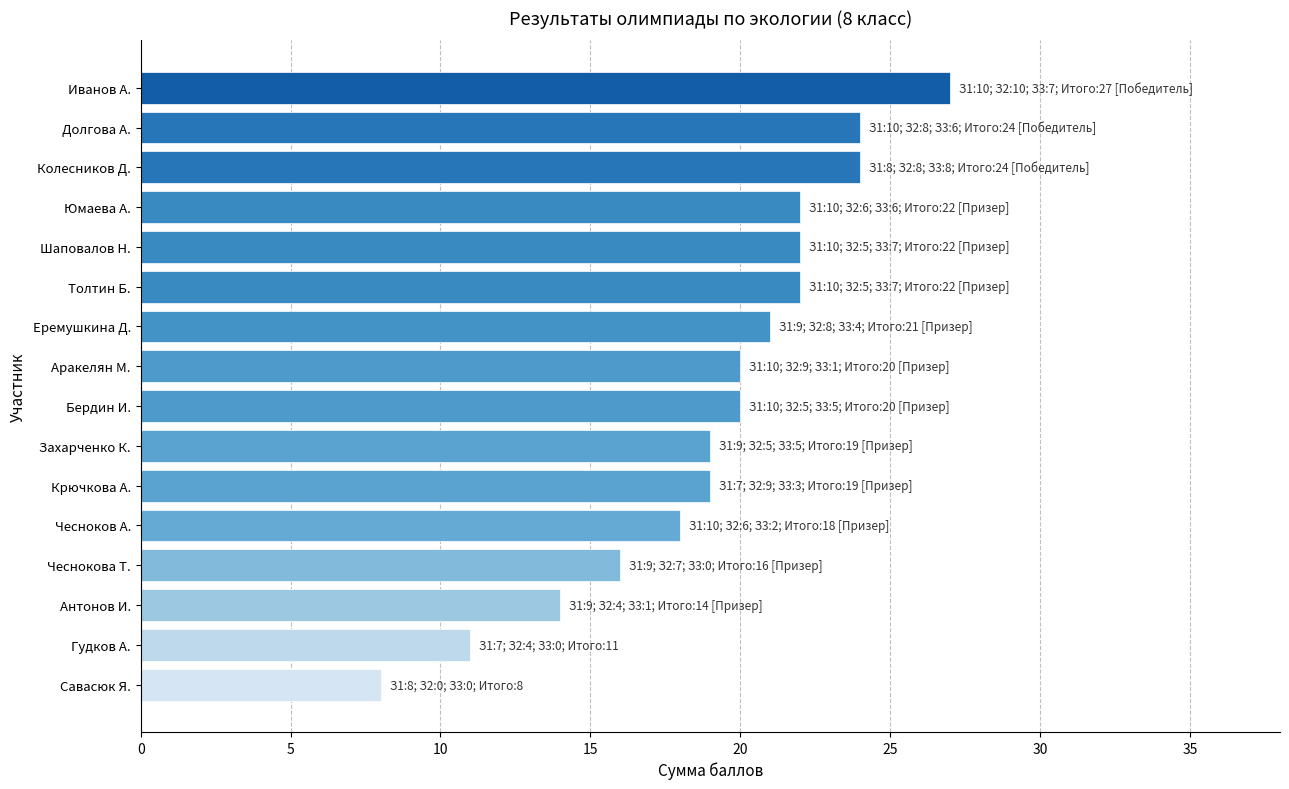

Is it true that the value at Чесноков А. is 18?

True